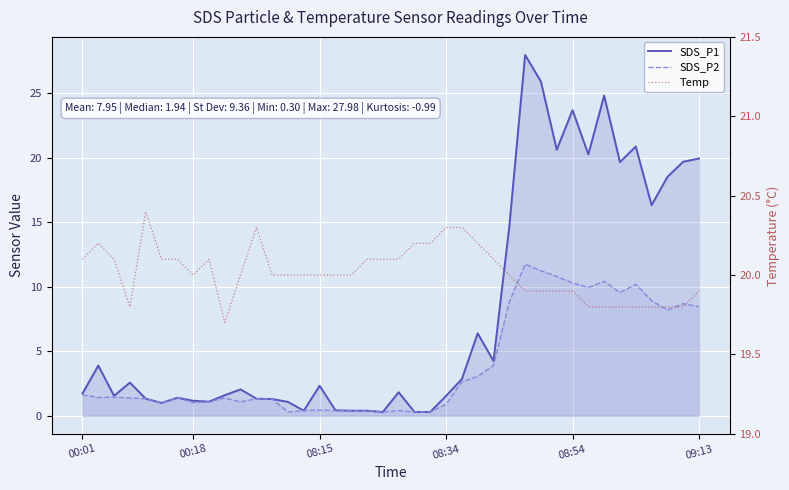

At 38, list the series in order from largest to smallest.

Temp, SDS_P1, SDS_P2